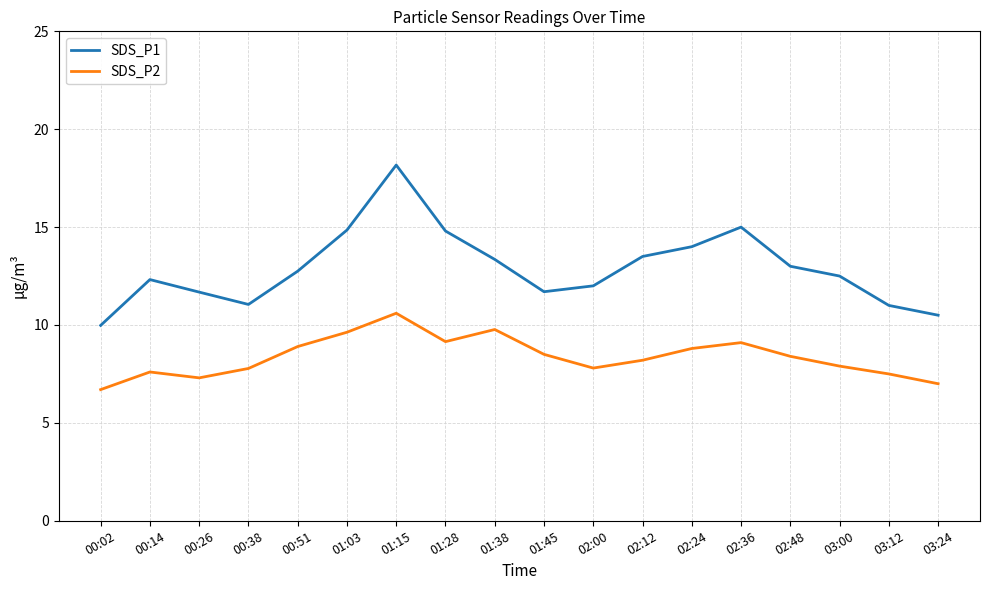

True or false: SDS_P2 and SDS_P1 cross at least once.

False